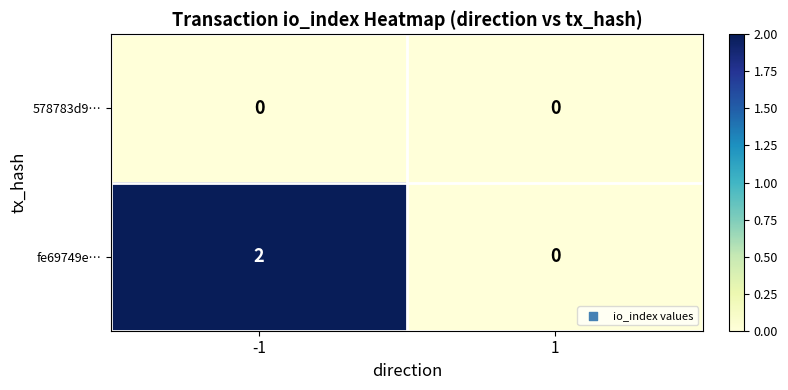

Rank the series by their maximum value, from highest to lowest.

fe69749e…, 578783d9…